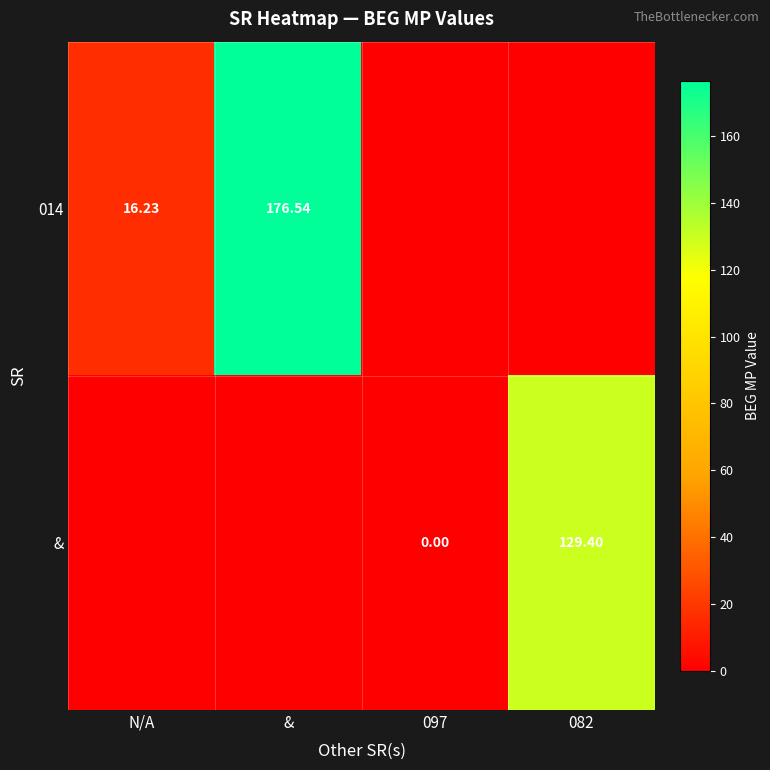

Is the value of 014 at & greater than the value of & at 097?

Yes